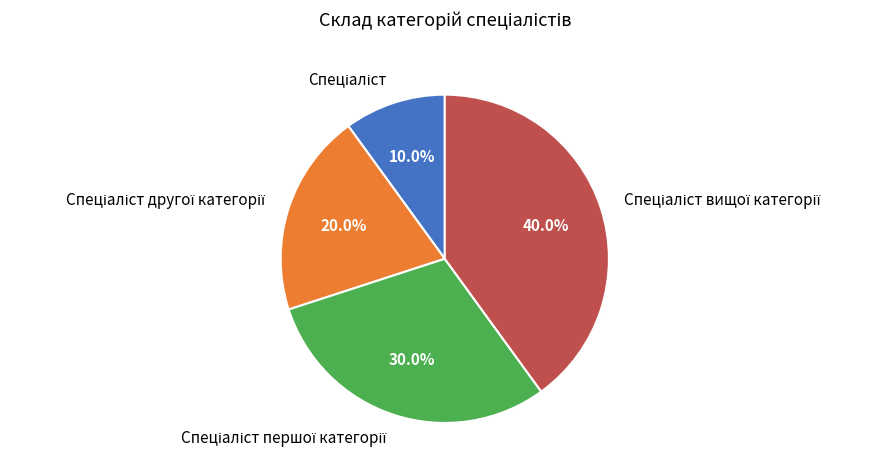

How many slices are in this pie chart?

4